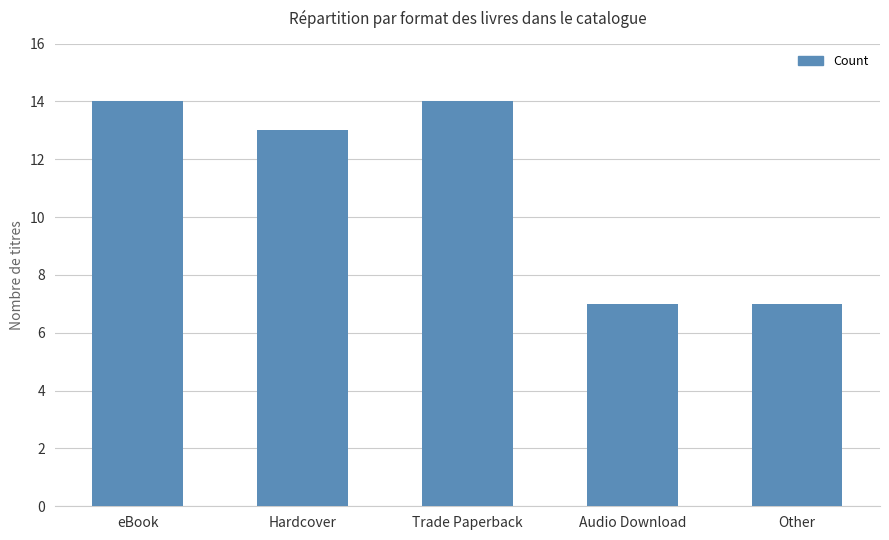

Count the values in the range 7 to 14.

5